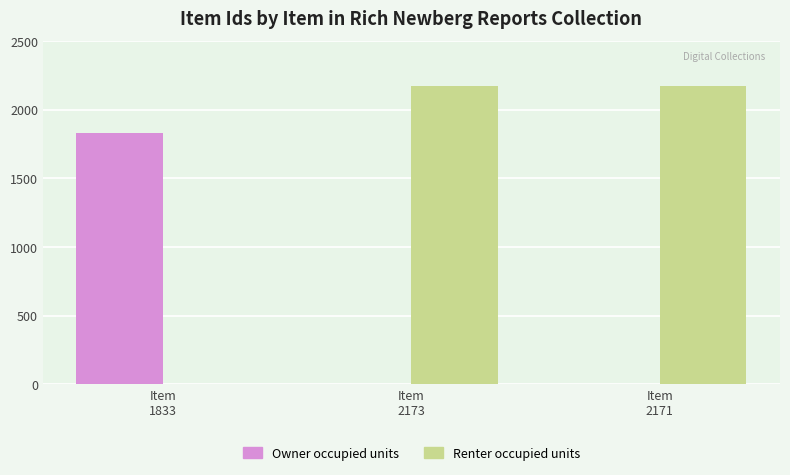

What are all the series names shown in the legend?

Owner occupied units, Renter occupied units